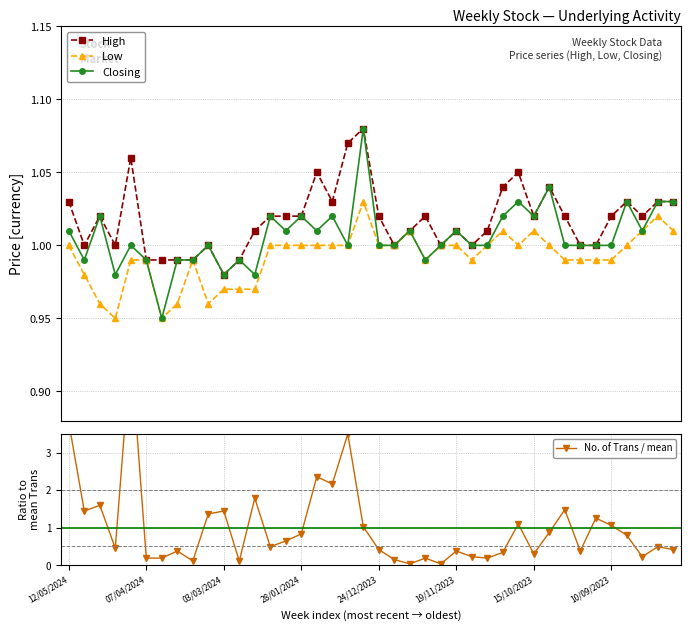

True or false: Low and Closing cross at least once.

False